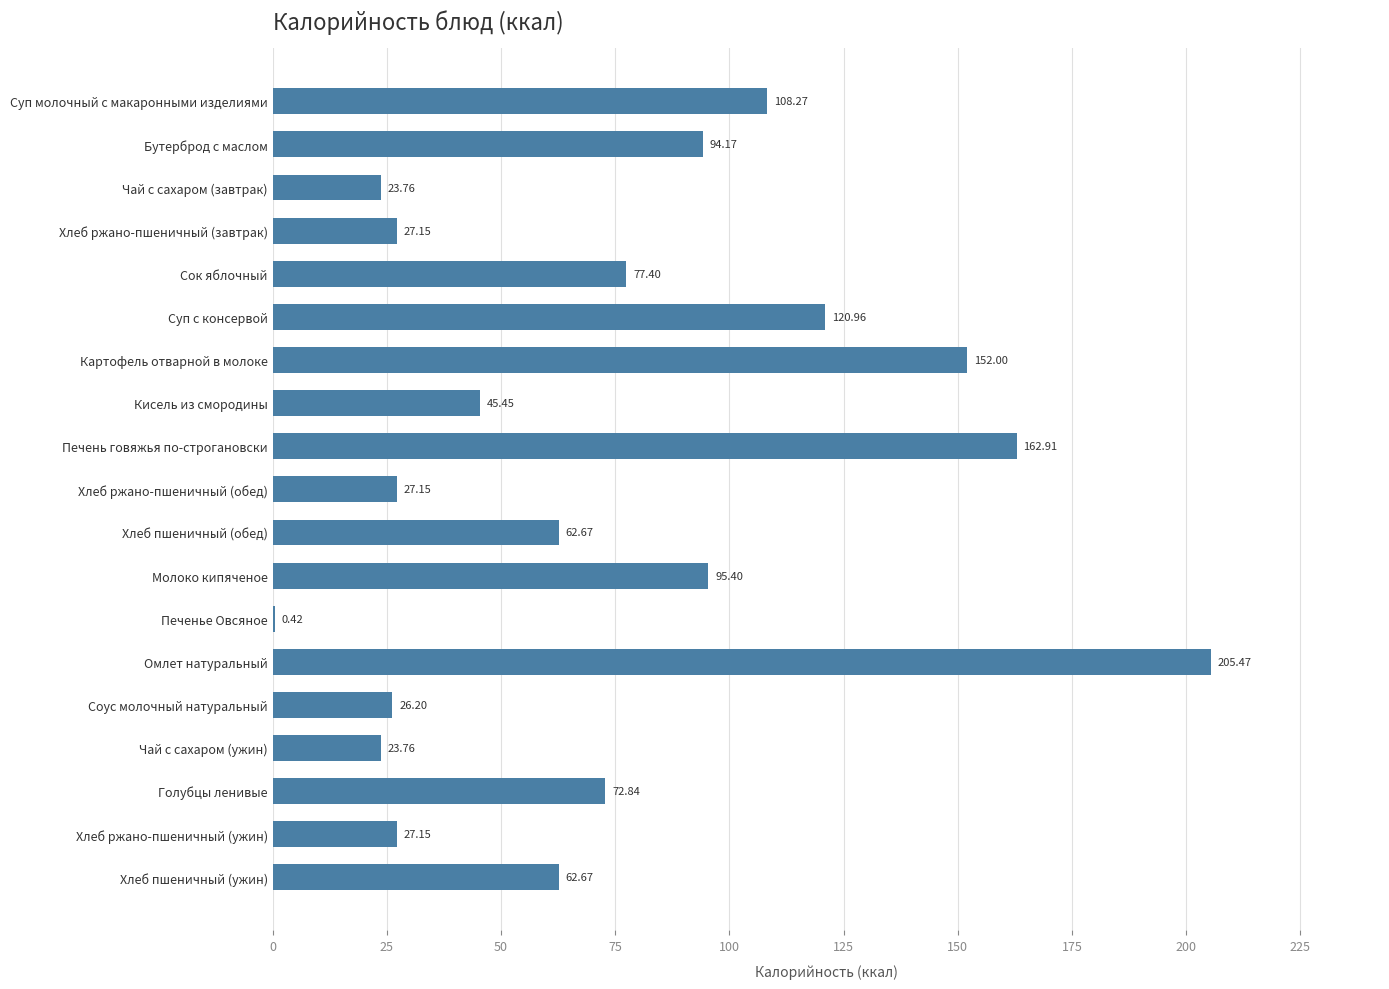

What is the sum of all values?

1415.8